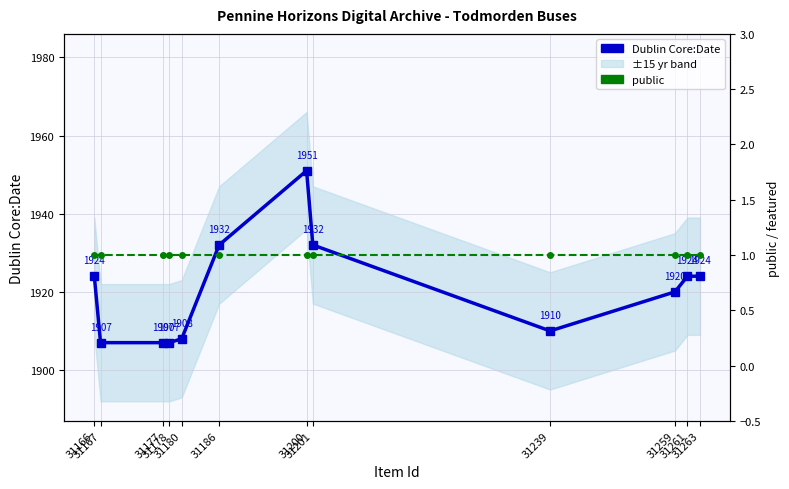

Which series has the widest spread of values?

Dublin Core:Date